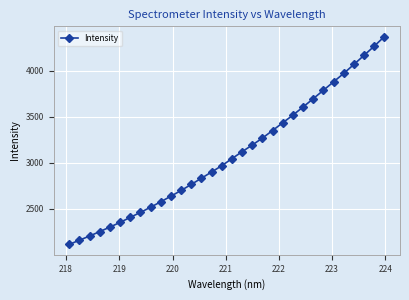

True or false: there are more than 2 points higher than both neighbors.

False